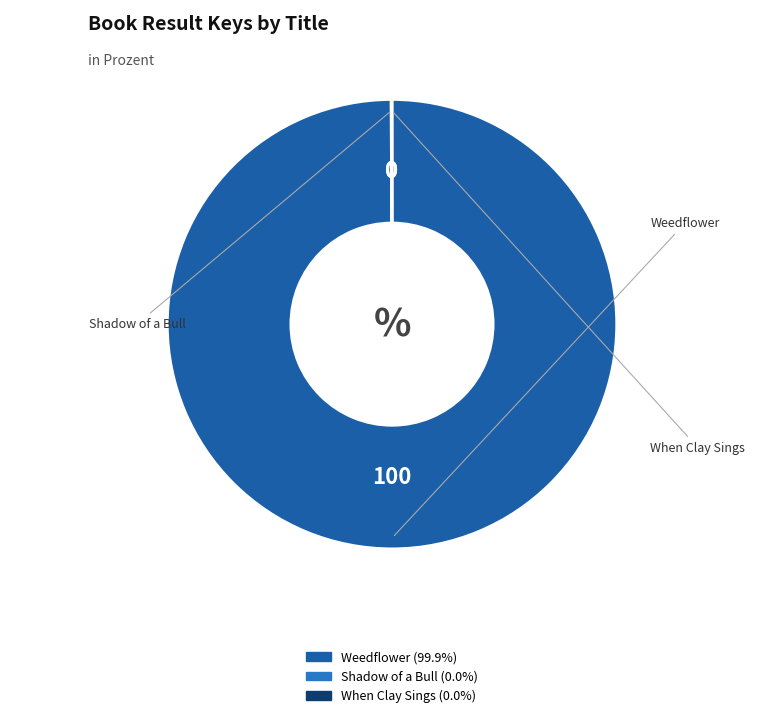

Is it true that Weedflower is 100% of the pie?

True